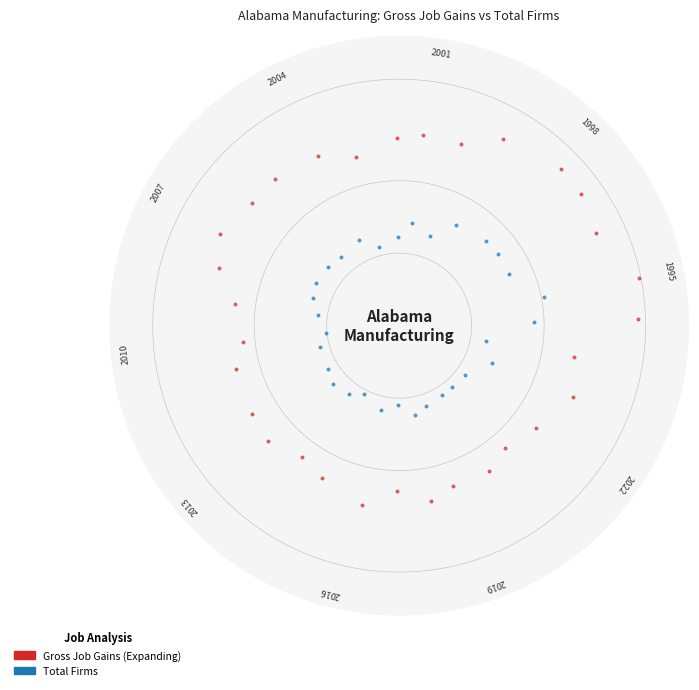

Which series contains the highest Y value?

Gross Job Gains (Expanding)